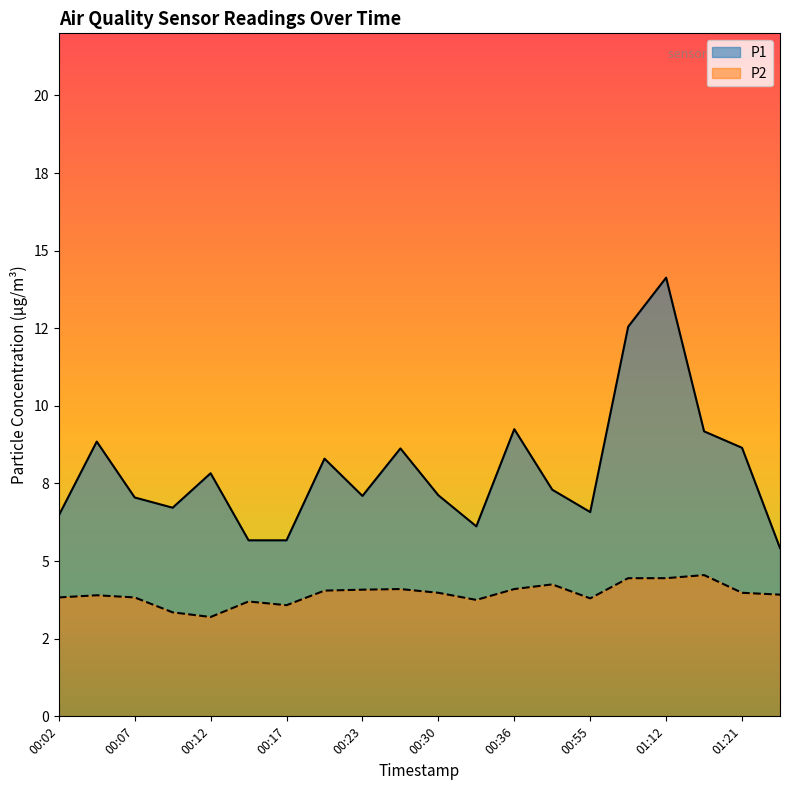

Which series has the widest spread of values?

P1